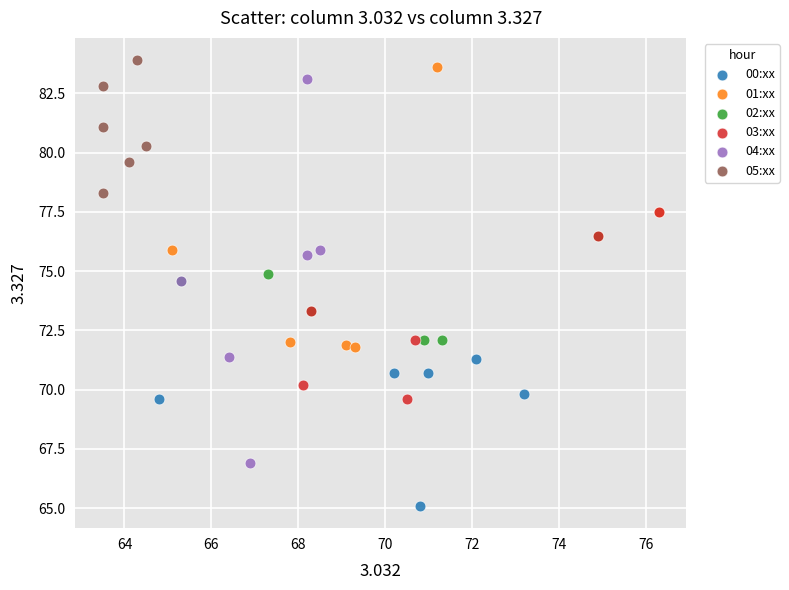

Which series has the largest Y range (max minus min)?

04:xx